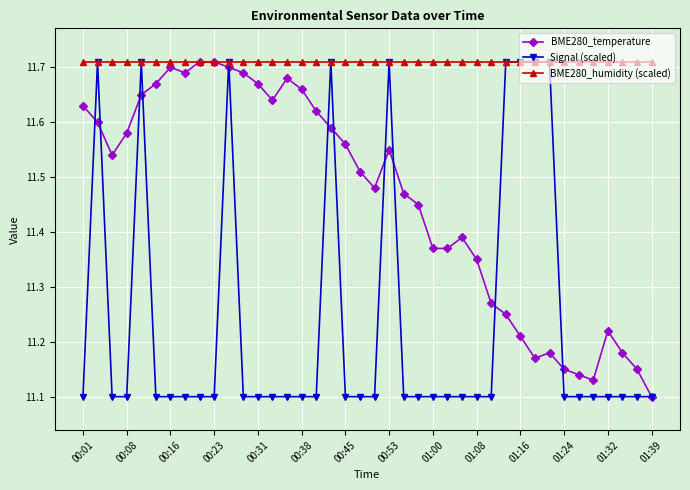

At how many categories does at least one series exceed 11?

40